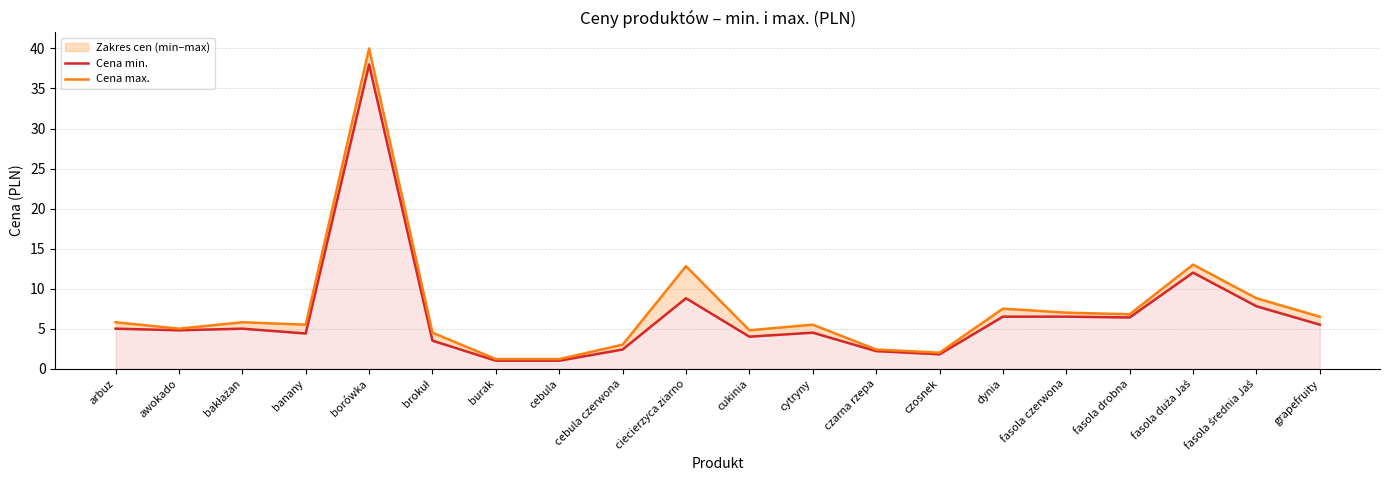

What is the average value of the Cena min. series?

6.6